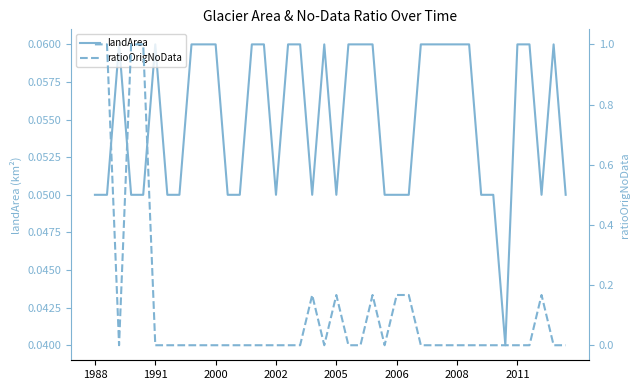

How many data points in ratioOrigNoData are above 0?

10